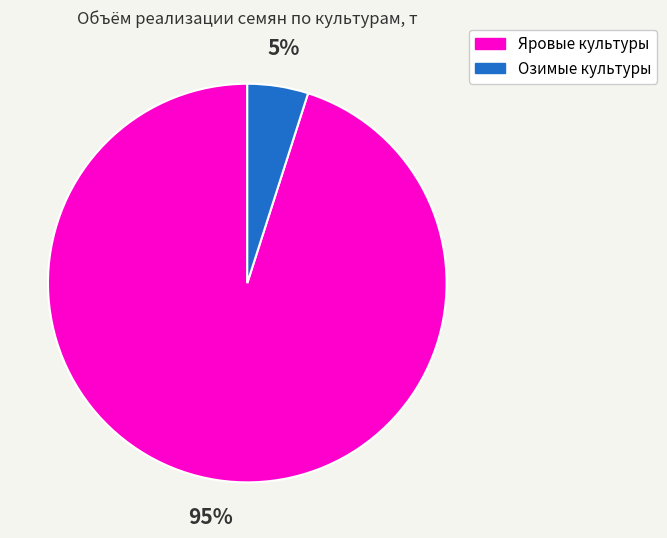

How many slices are in this pie chart?

2